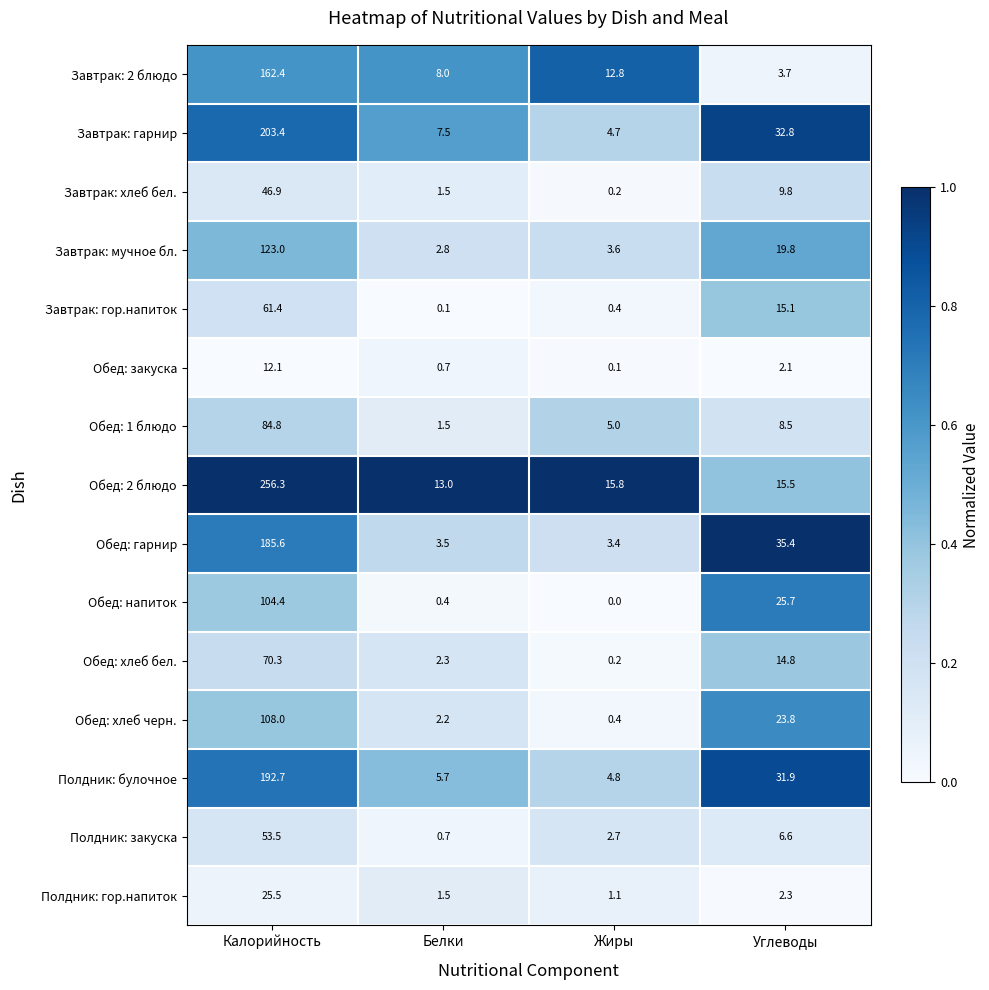

Which series has the largest total across all categories?

Обед: 2 блюдо